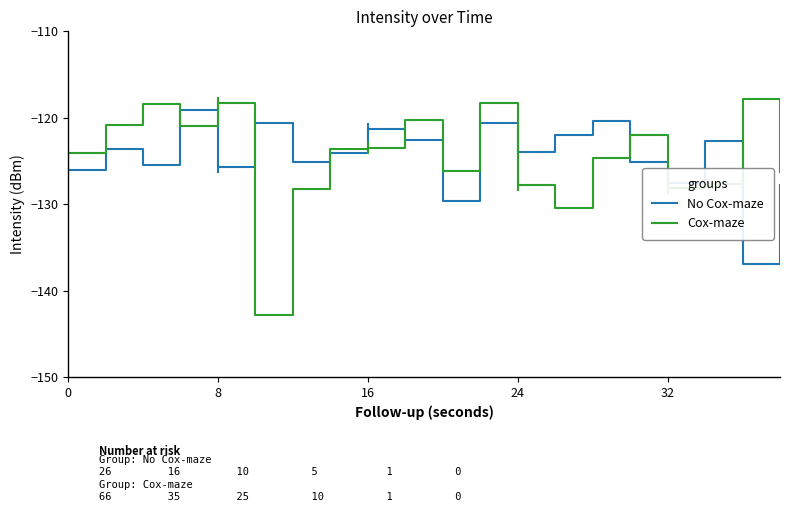

In Cox-maze, how many points are higher than both neighbors (excluding endpoints)?

6